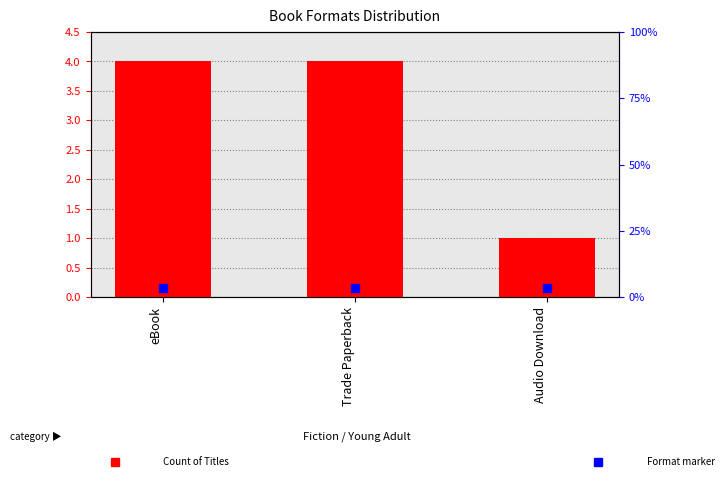

Which series contains the highest Y value?

Count of Titles